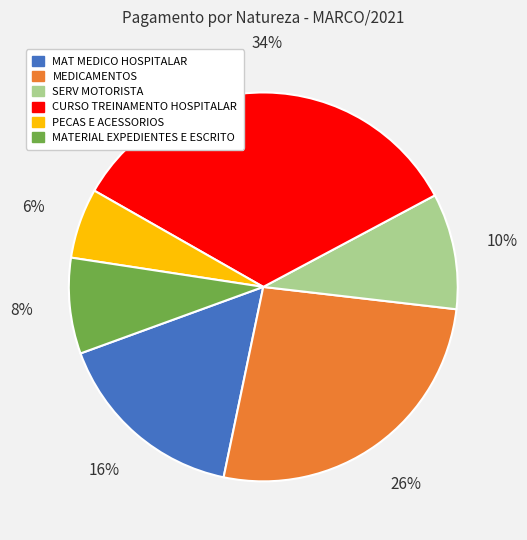

The MEDICAMENTOS slice represents 26% of the pie. True or false?

True